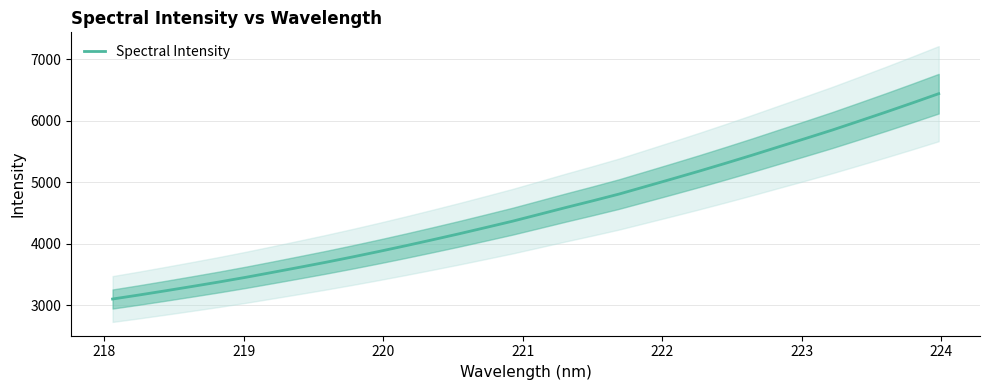

What is the highest value of the Spectral Intensity series?

6439.1